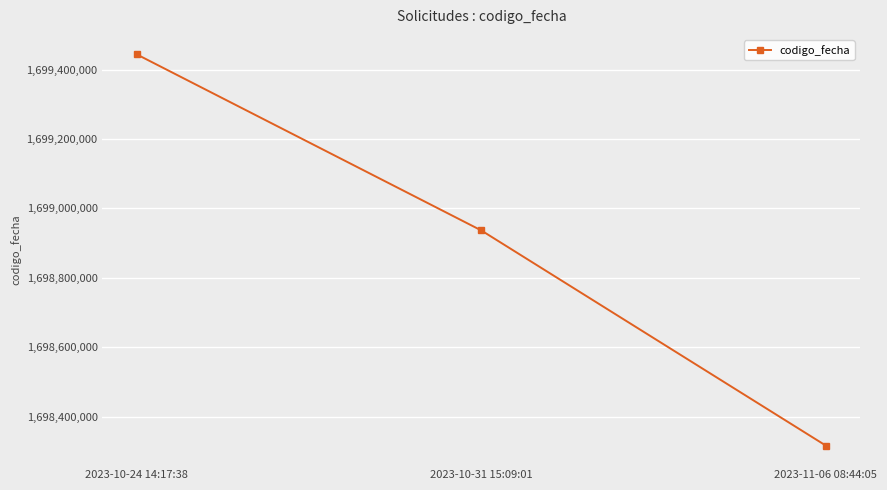

What is the difference between the maximum and minimum values?

1126672